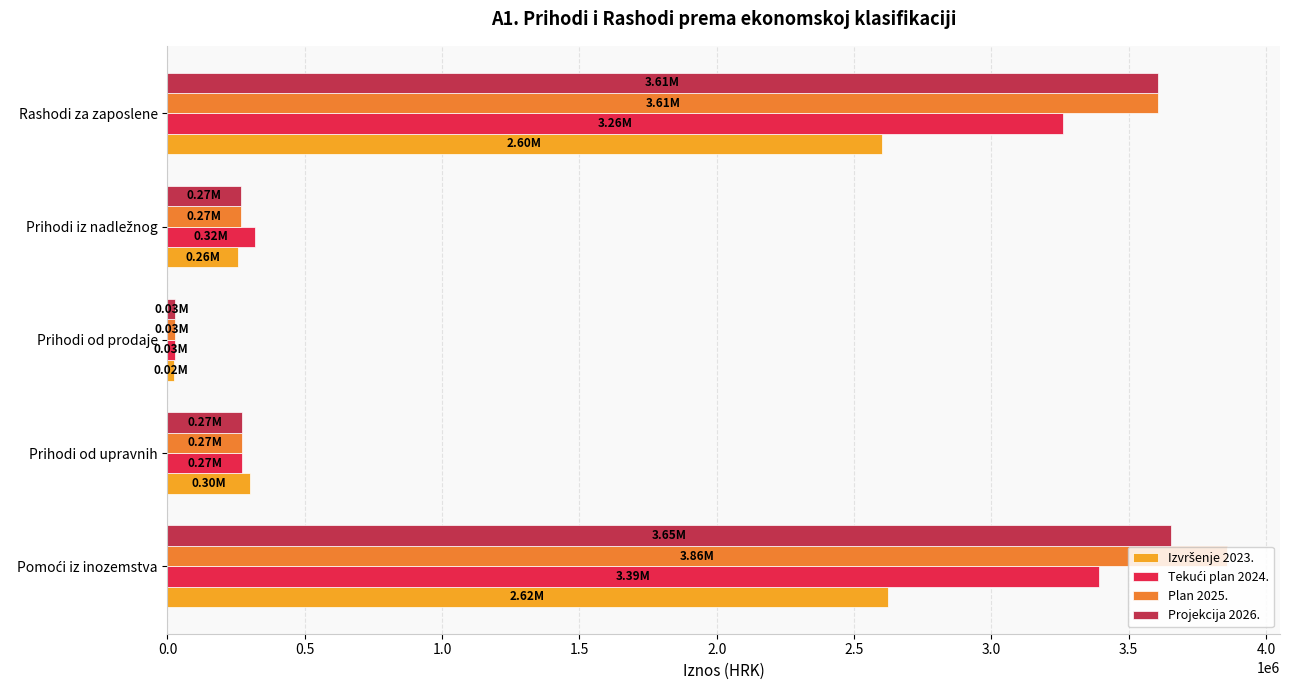

Which category has the lowest value across all series?

Prihodi od prodaje